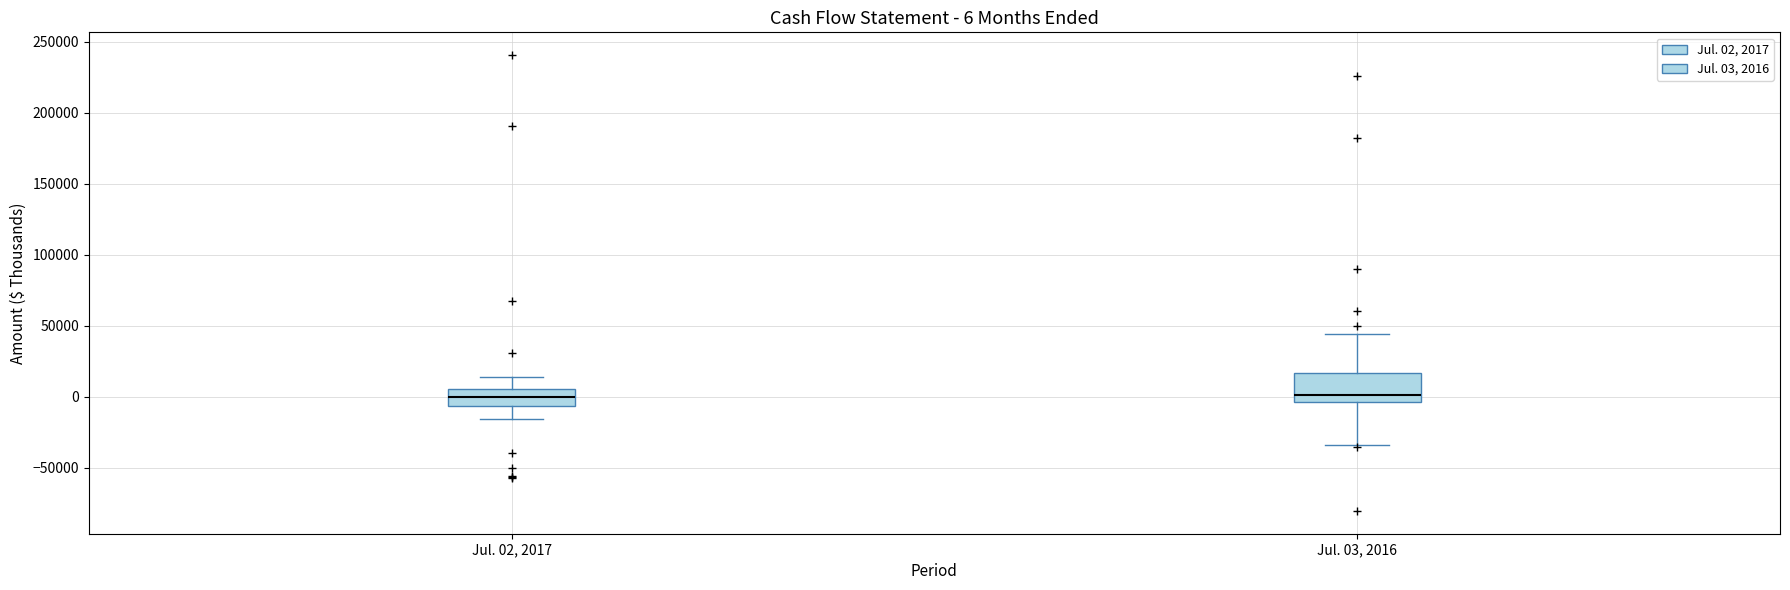

Which box is the tallest, from its lower edge to its upper edge?

Jul. 03, 2016